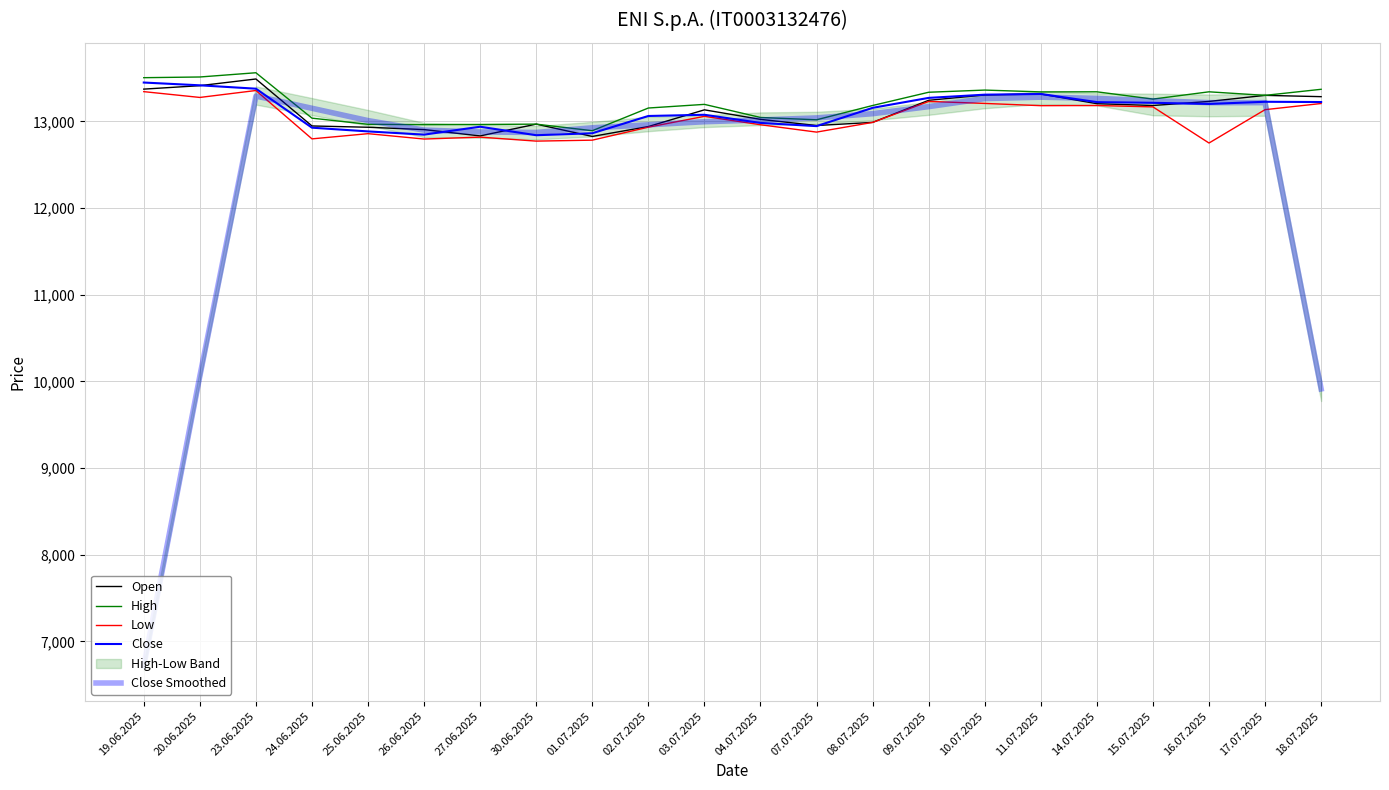

What is the difference between the maximum and minimum values in the Open series?

663.0